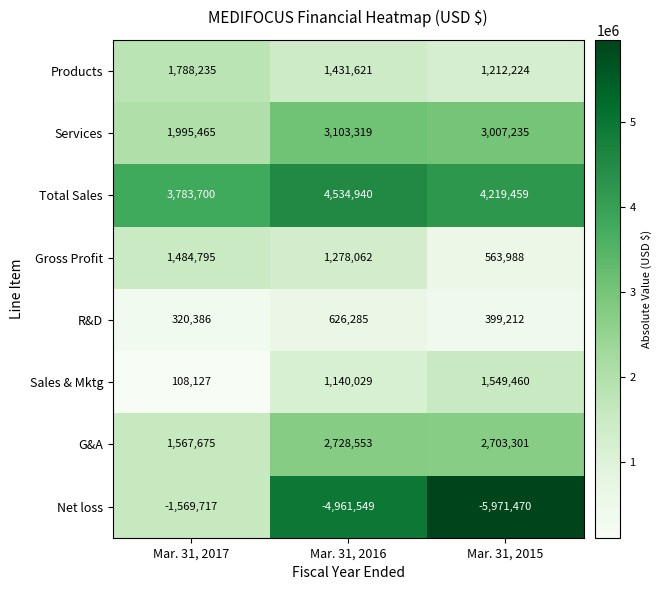

Reading right to left, list all the values displayed in this chart.

Products: 1212224	1431621	1788235
Services: 3007235	3103319	1995465
Total Sales: 4219459	4534940	3783700
Gross Profit: 563988	1278062	1484795
R&D: 399212	626285	320386
Sales & Mktg: 1549460	1140029	108127
G&A: 2703301	2728553	1567675
Net loss: -5971470	-4961549	-1569717